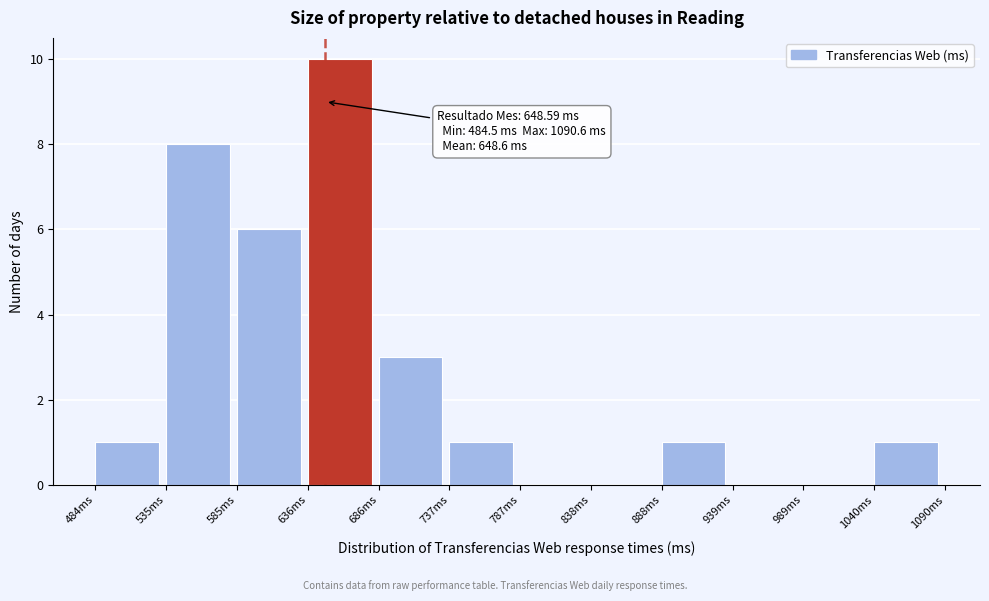

Over which range of the x-axis is the bar tallest?

640 to 690